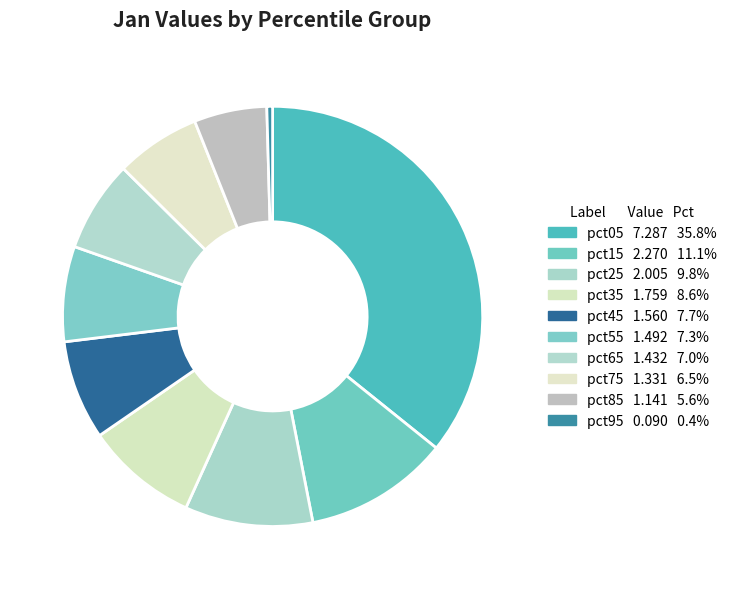

Count the number of slices in the pie.

10